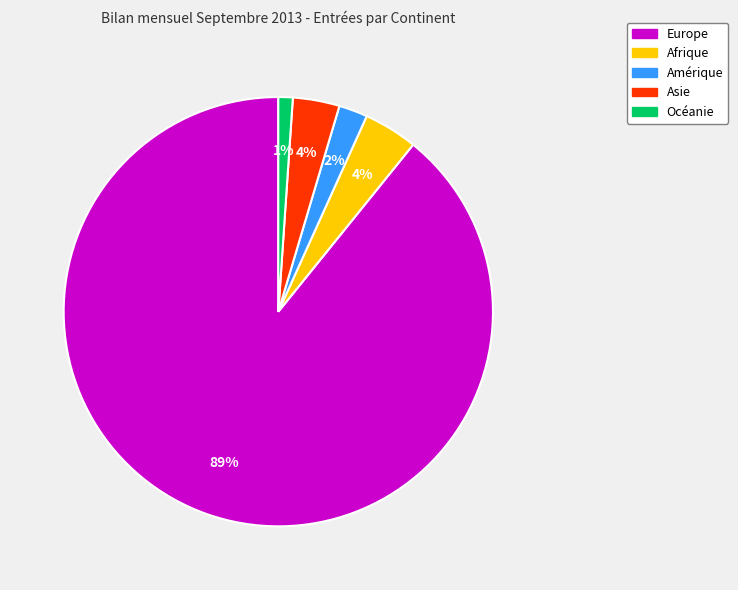

Do Asie and Europe together represent more than half of the pie?

Yes